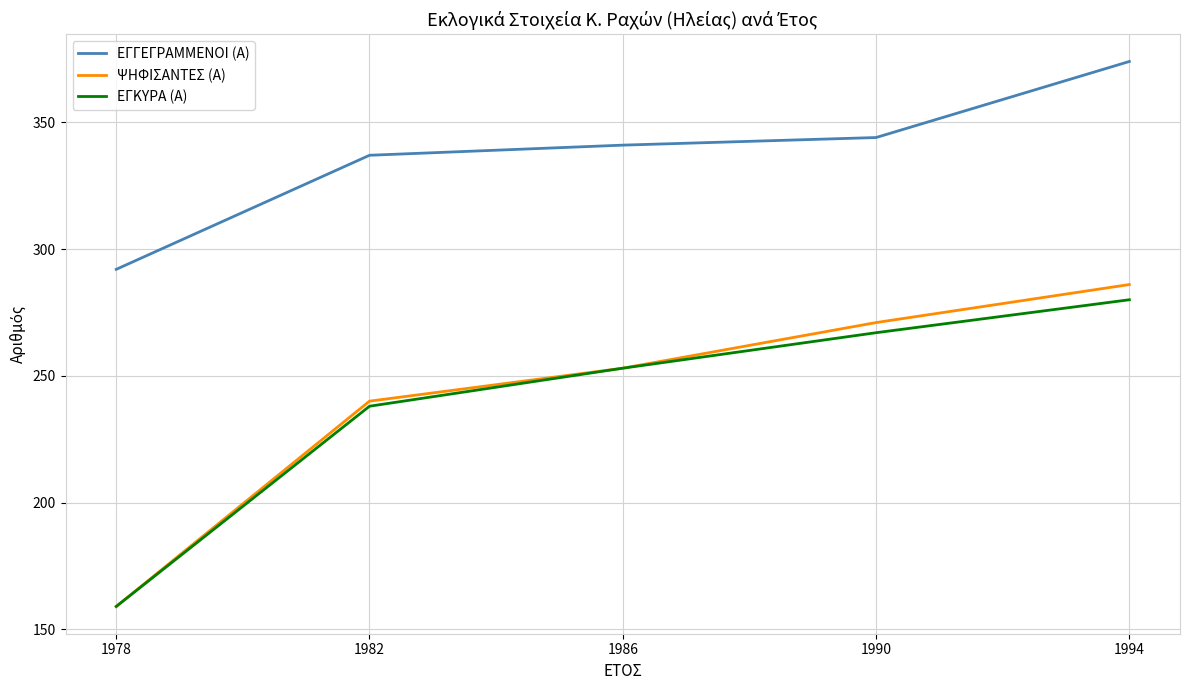

What is the difference between the maximum and second lowest values in the ΨΗΦΙΣΑΝΤΕΣ (Α) series?

46